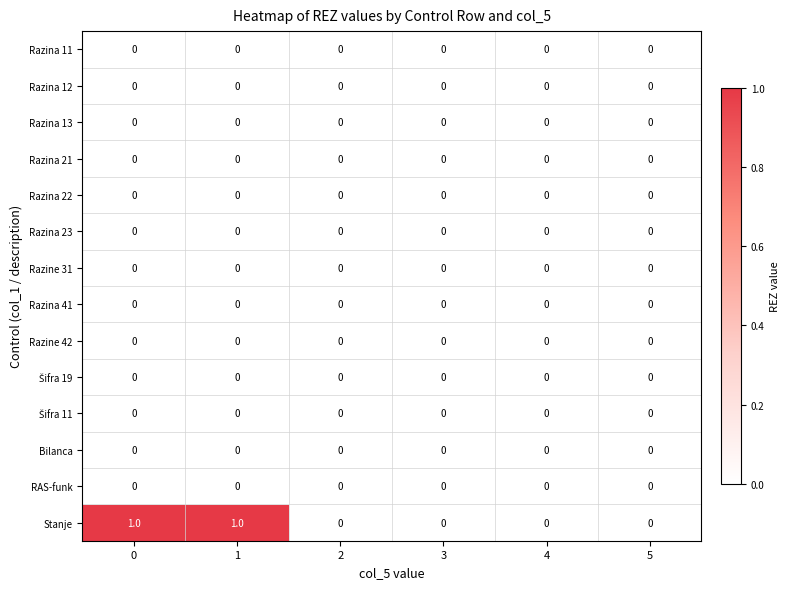

Between 0 and 3, which series saw the biggest shift?

Stanje